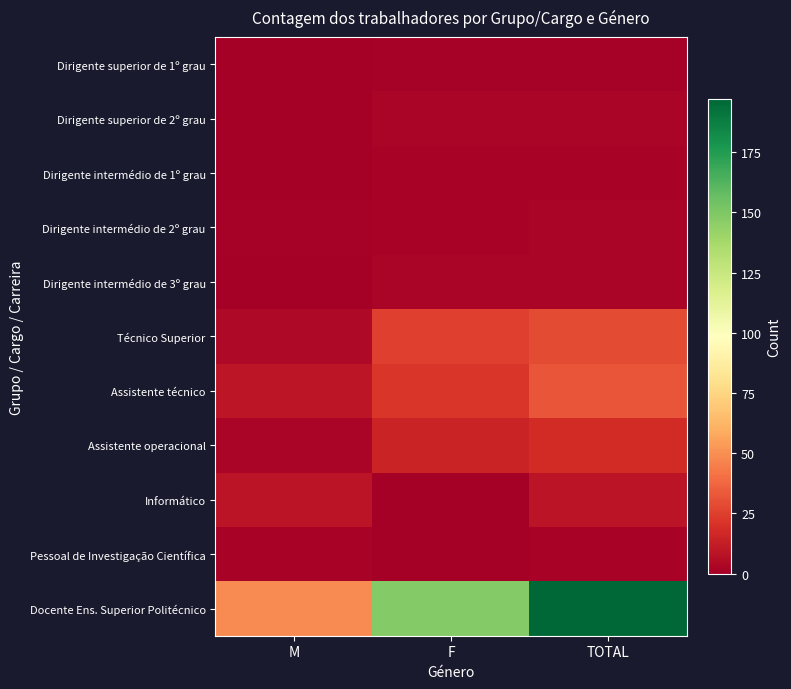

Reading left to right, list all the values displayed in this chart.

Dirigente superior de 1º grau: M=0	F=1	TOTAL=1
Dirigente superior de 2º grau: M=0	F=3	TOTAL=3
Dirigente intermédio de 1º grau: M=0	F=2	TOTAL=2
Dirigente intermédio de 2º grau: M=1	F=2	TOTAL=3
Dirigente intermédio de 3º grau: M=0	F=3	TOTAL=3
Técnico Superior: M=4	F=25	TOTAL=29
Assistente técnico: M=10	F=22	TOTAL=32
Assistente operacional: M=3	F=15	TOTAL=18
Informático: M=9	F=0	TOTAL=9
Pessoal de Investigação Científica: M=2	F=0	TOTAL=2
Docente Ens. Superior Politécnico: M=49	F=148	TOTAL=197